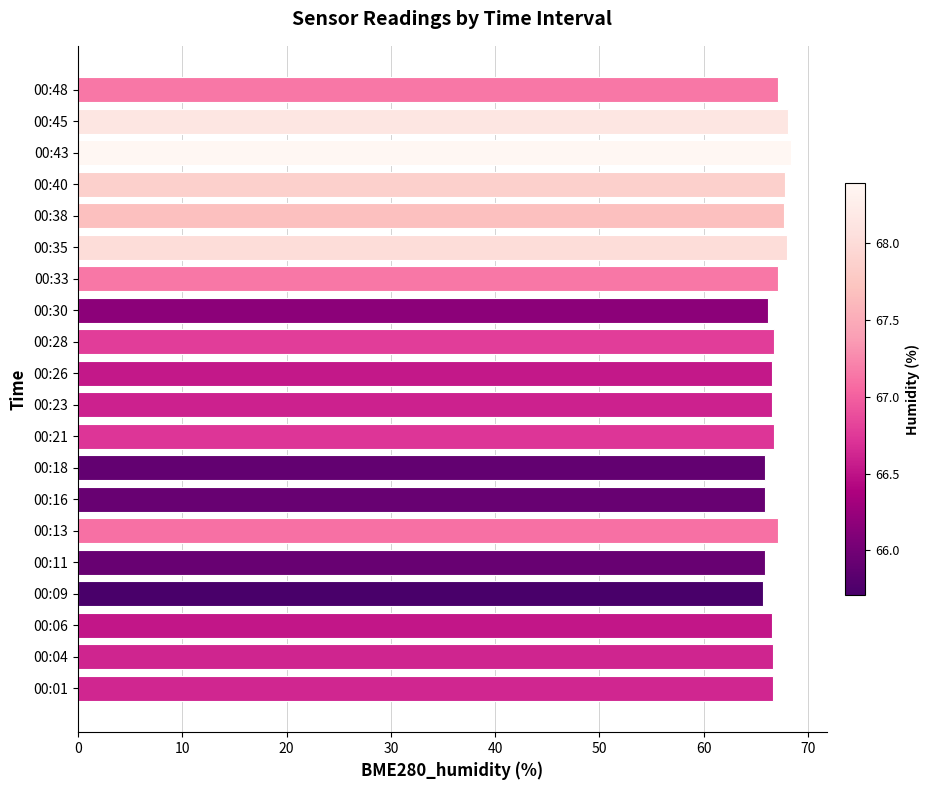

What is the difference between the maximum and second lowest values?

2.5